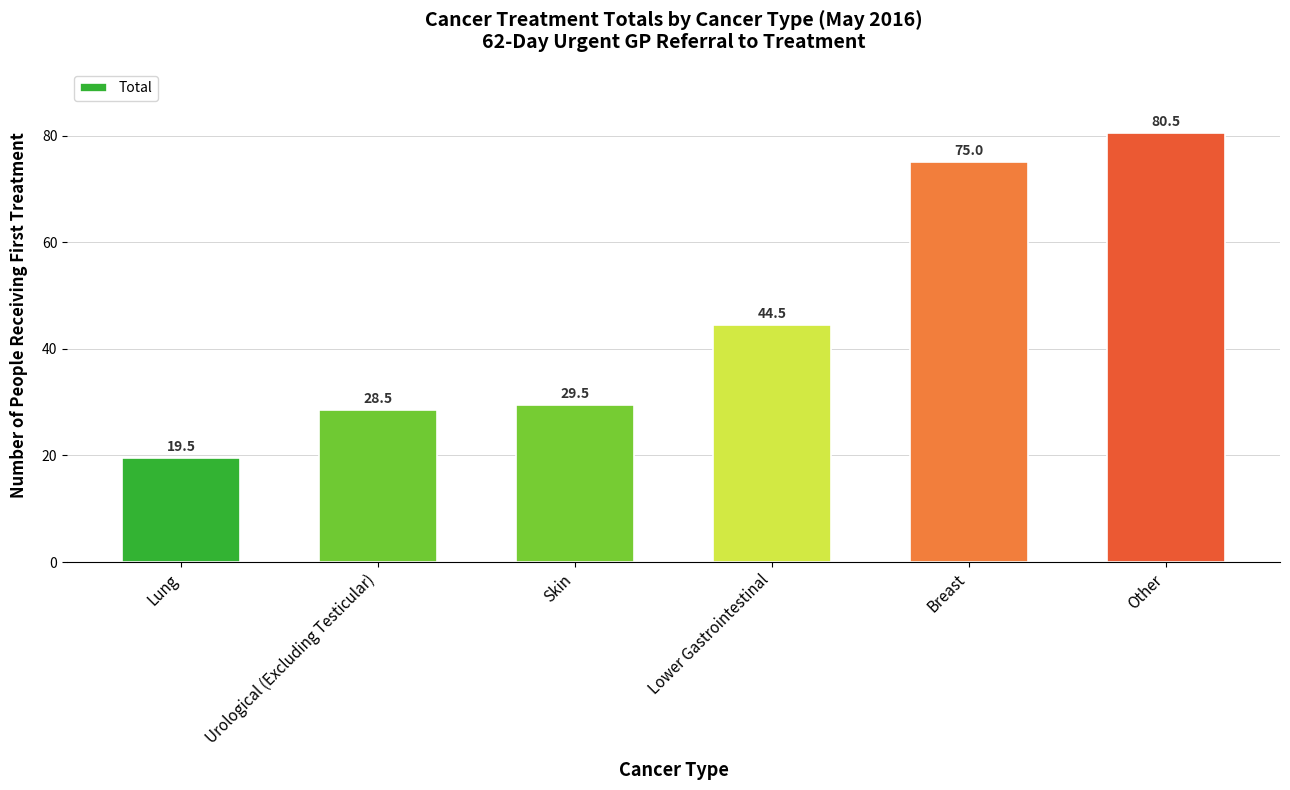

The value at Urological (Excluding Testicular) is 50.8. True or false?

False